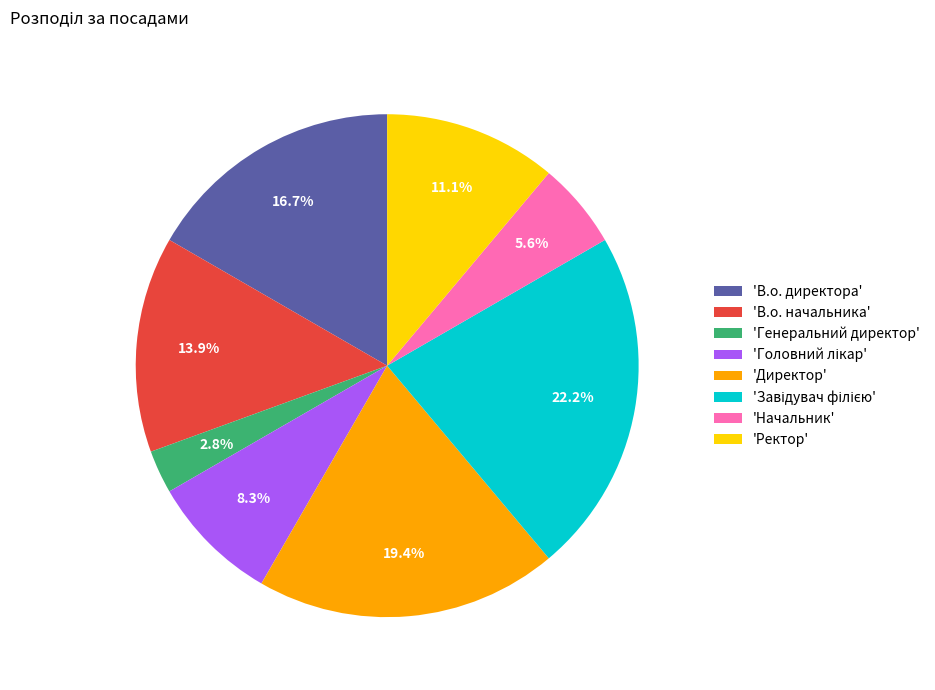

Does any single category account for the majority?

No